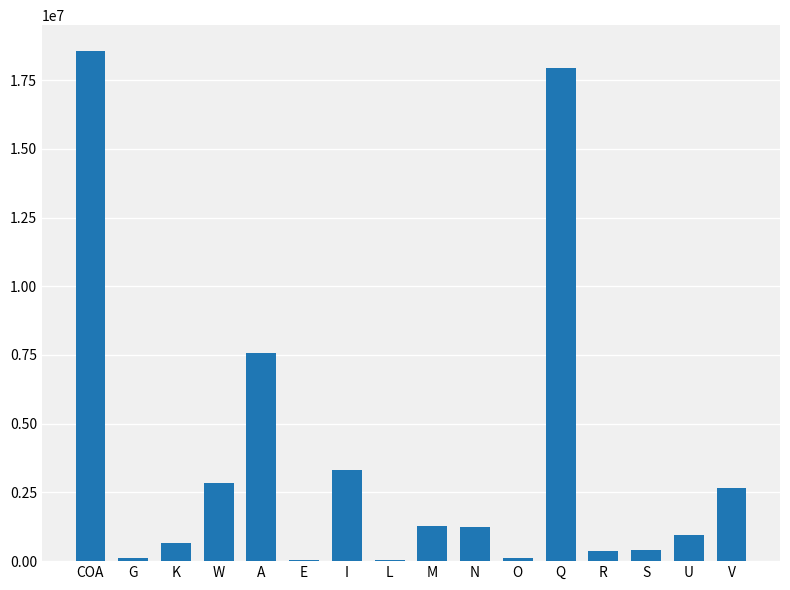

The chart shows a value of 27140265 at Q. True or false?

False